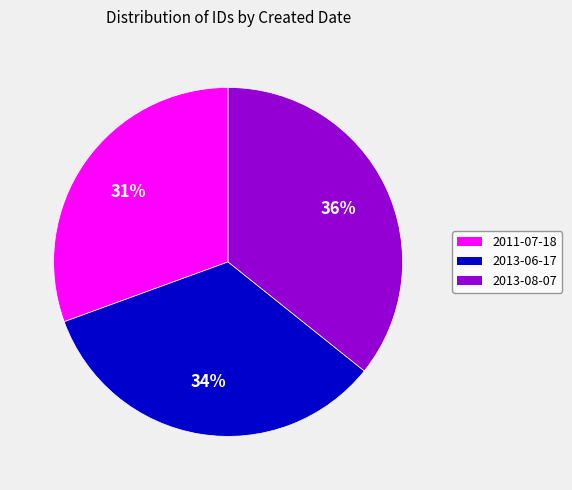

Does any single category account for the majority?

No